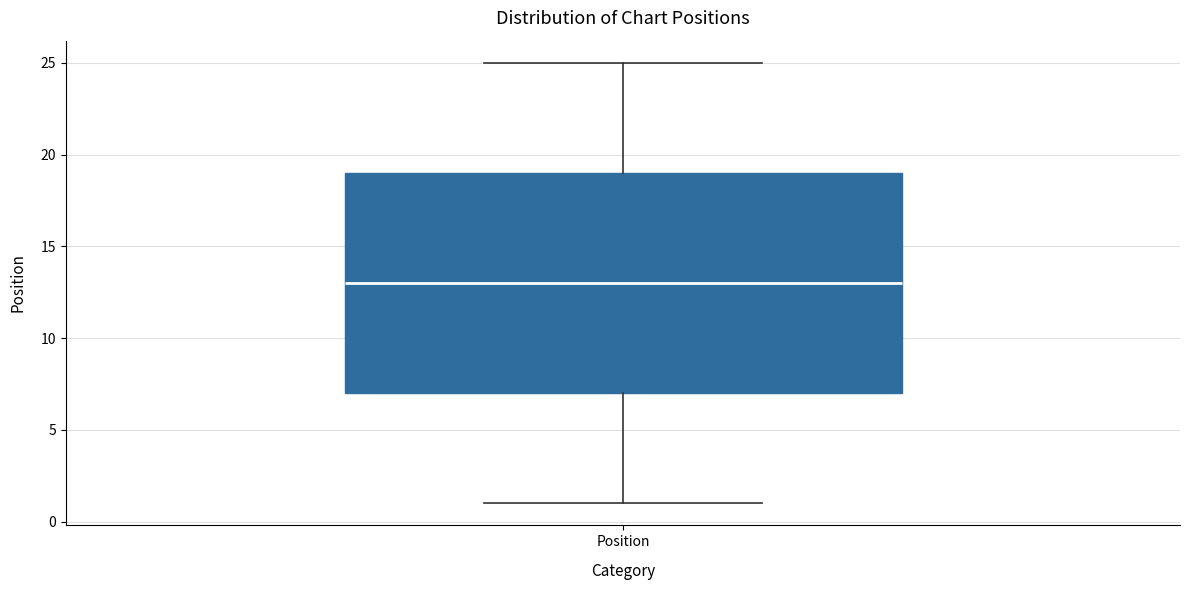

Where does the upper whisker of the box for Position end on the y-axis? The values are not printed on the chart, so give them approximately, as read against the axis.

25